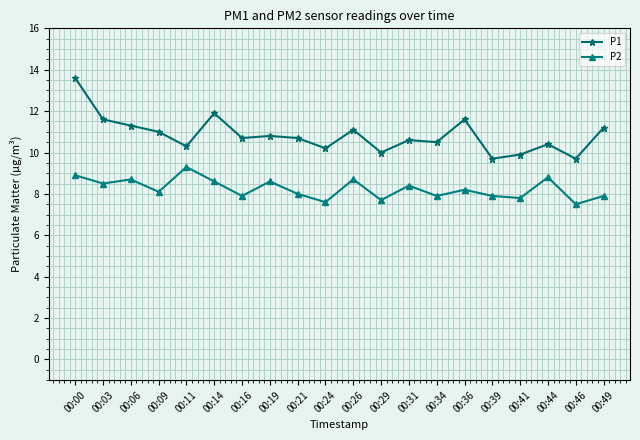

Rank the series by their average value, from lowest to highest.

P2, P1